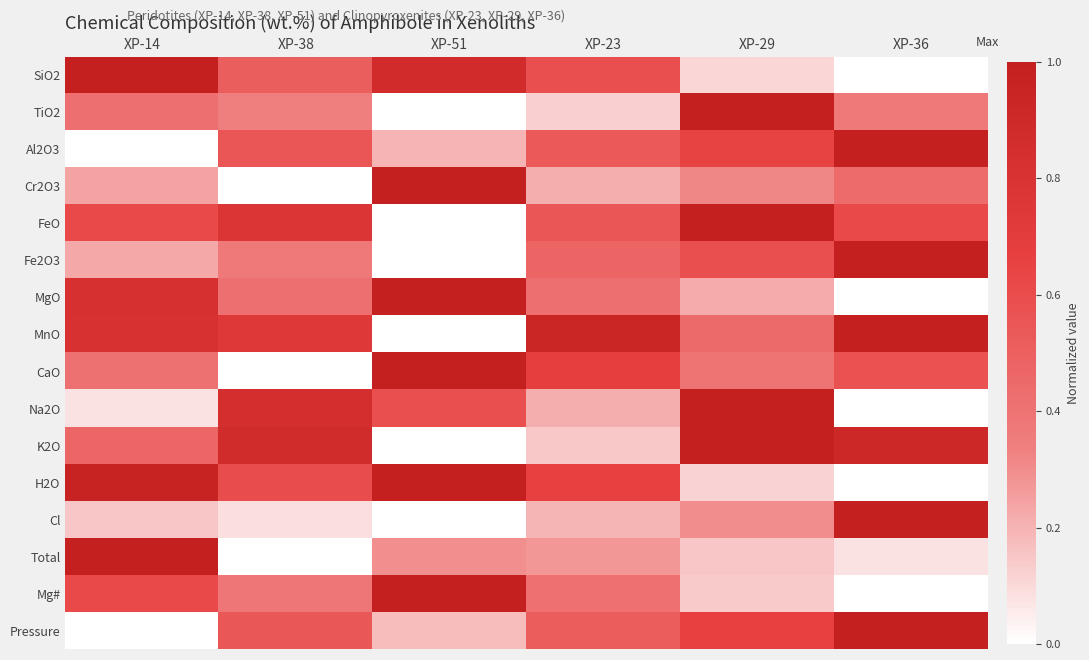

Between XP-51 and XP-29, which is larger?

XP-51